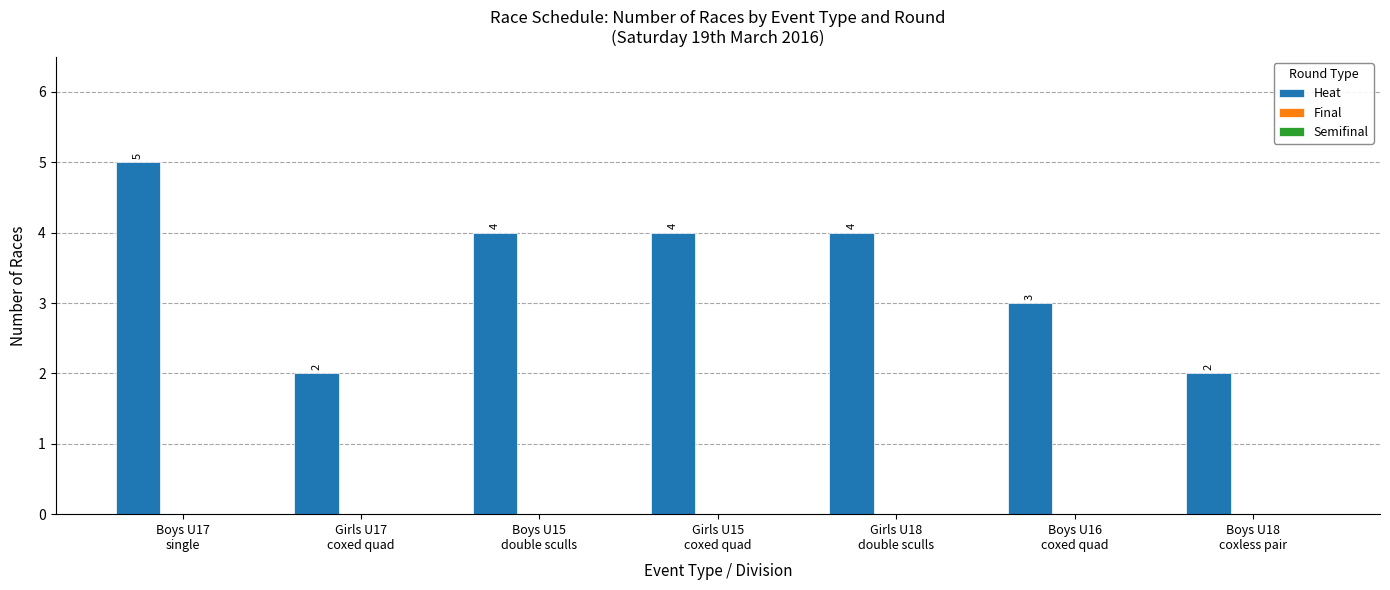

What is the label of the 4th bar from the left?

Girls U15
coxed quad